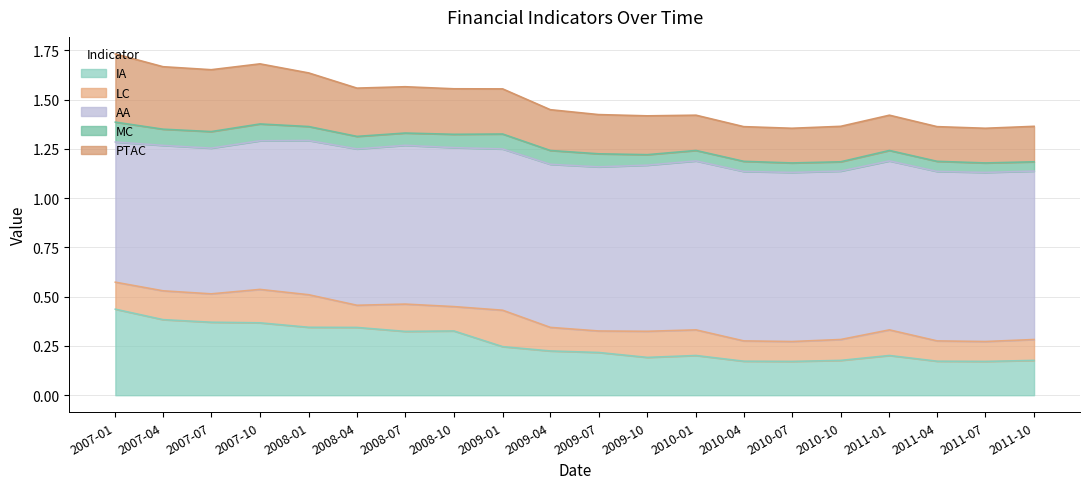

Which has a higher value, 2008-01-01 or 2009-07-01?

2008-01-01